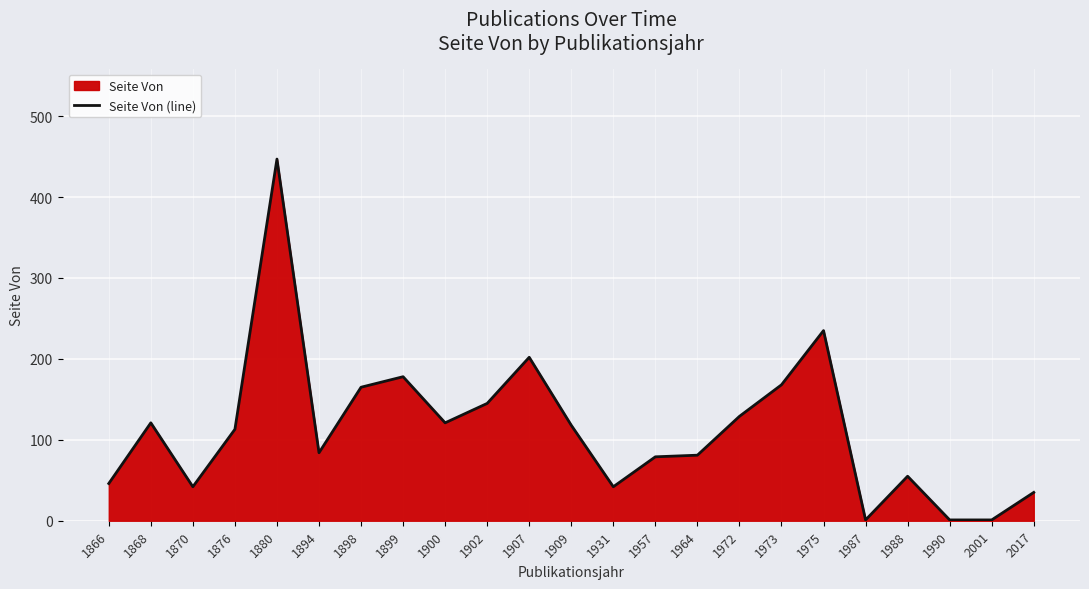

How many data points are above 113?

11